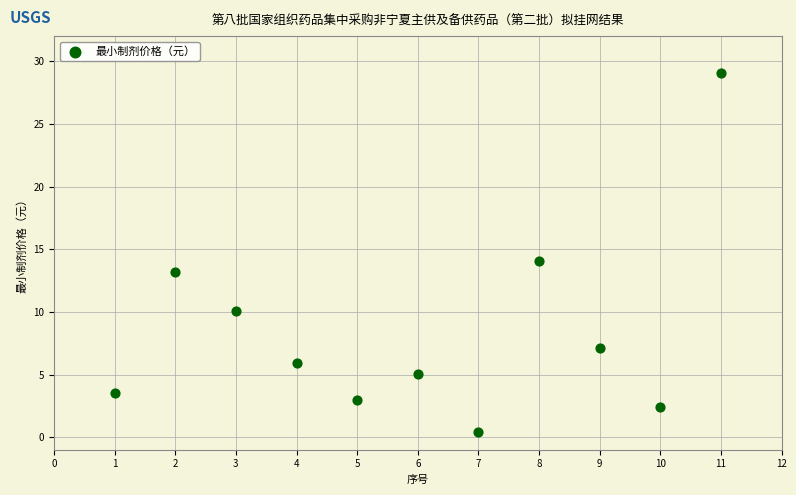

What is the average X value?

6.0